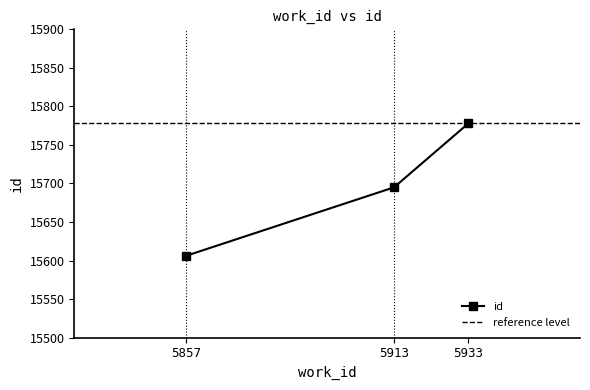

How many values are below 15695?

1